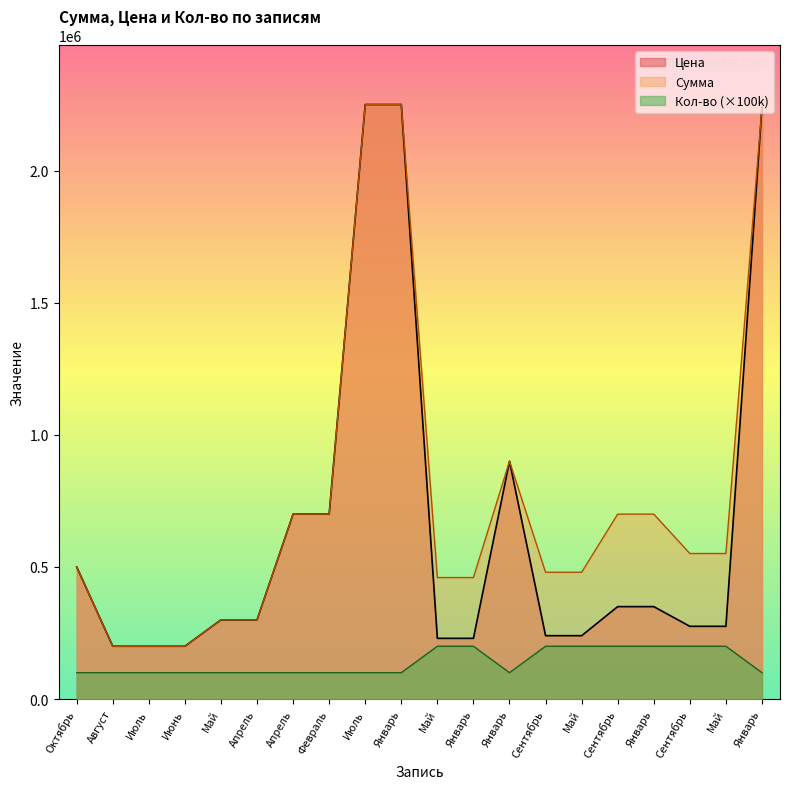

Does the chart display data point markers on the line(s)?

No